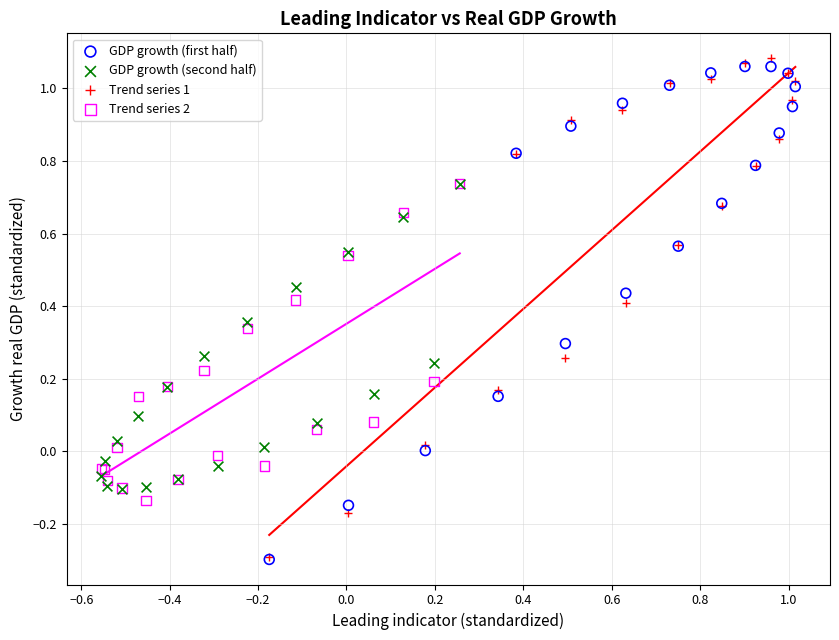

Which series contains the highest Y value?

Trend series 1